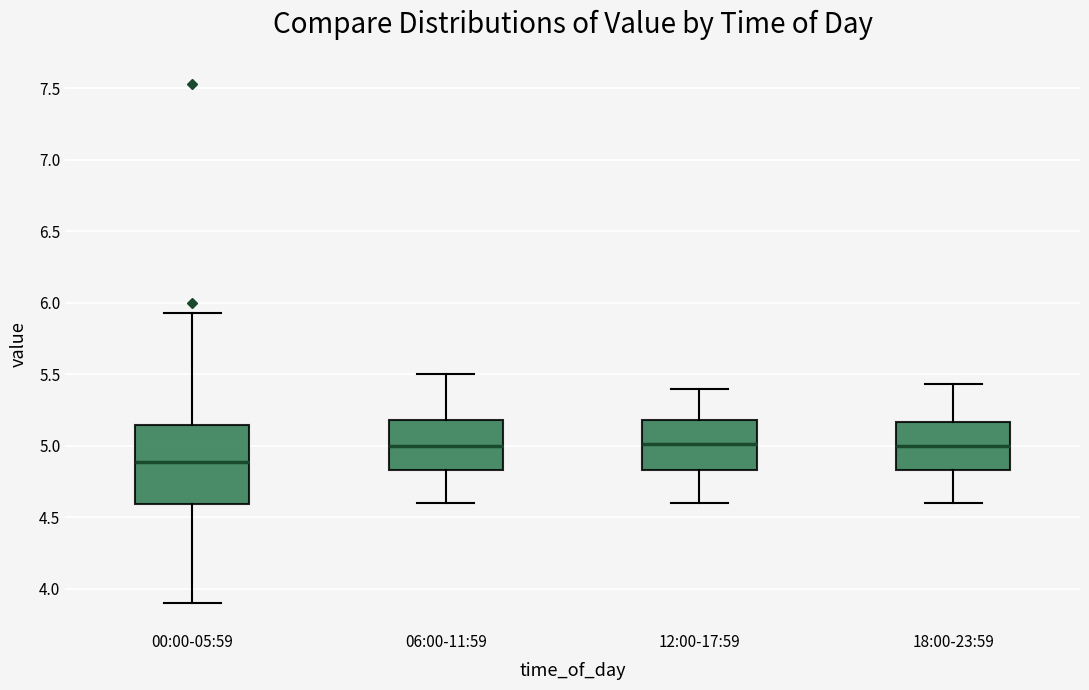

Comparing the boxes themselves (not the whiskers), which one is the tallest?

00:00-05:59